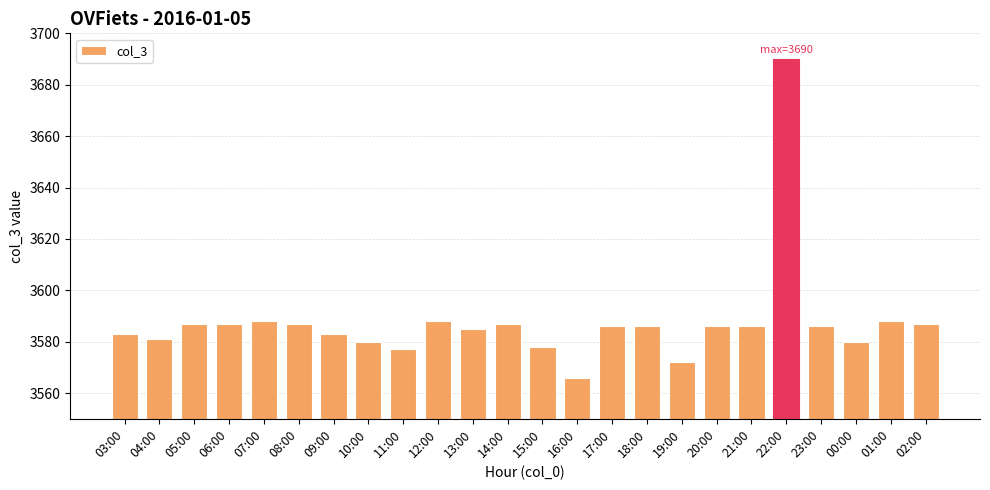

What is the smallest value displayed?

3566